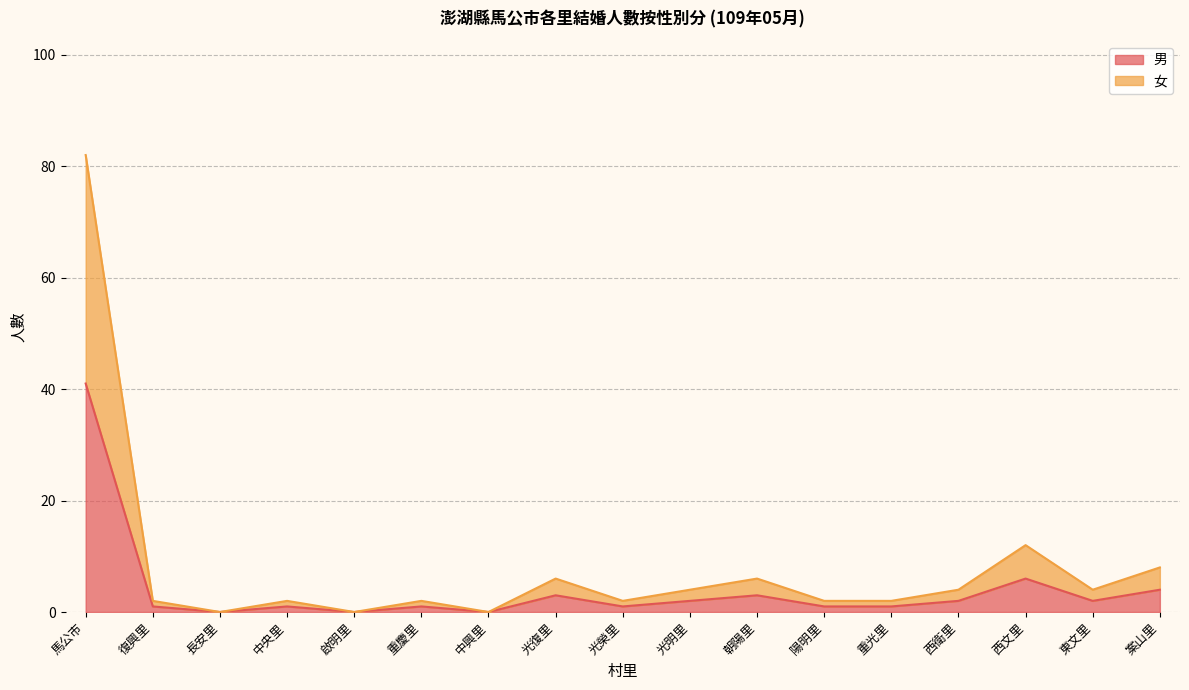

At 西文里, list the series in order from smallest to largest.

男, 女